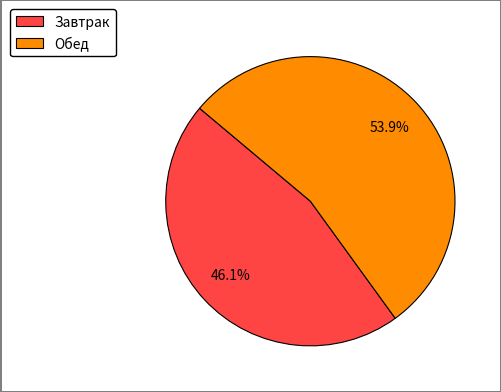

Is Обед the majority of the pie?

Yes